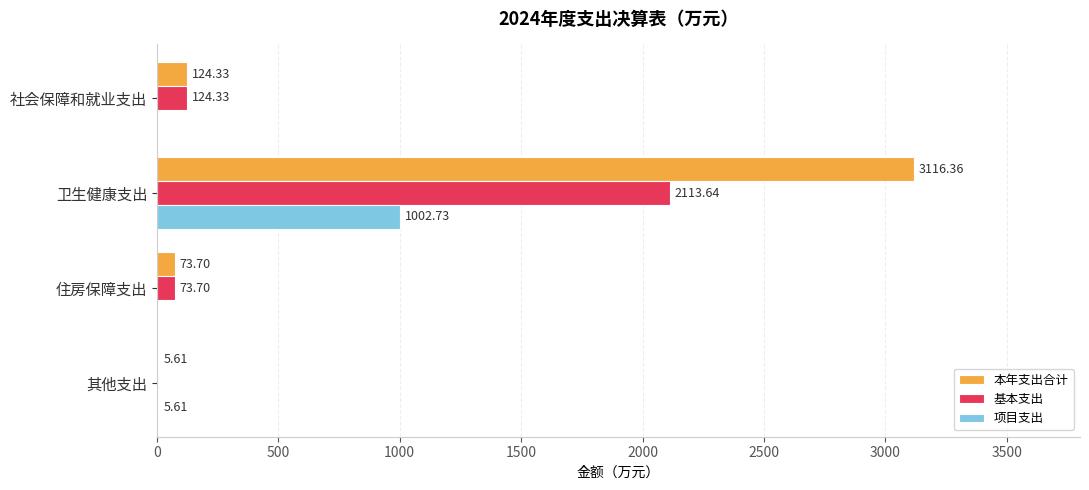

What is the sum of all 项目支出 values?

1008.3